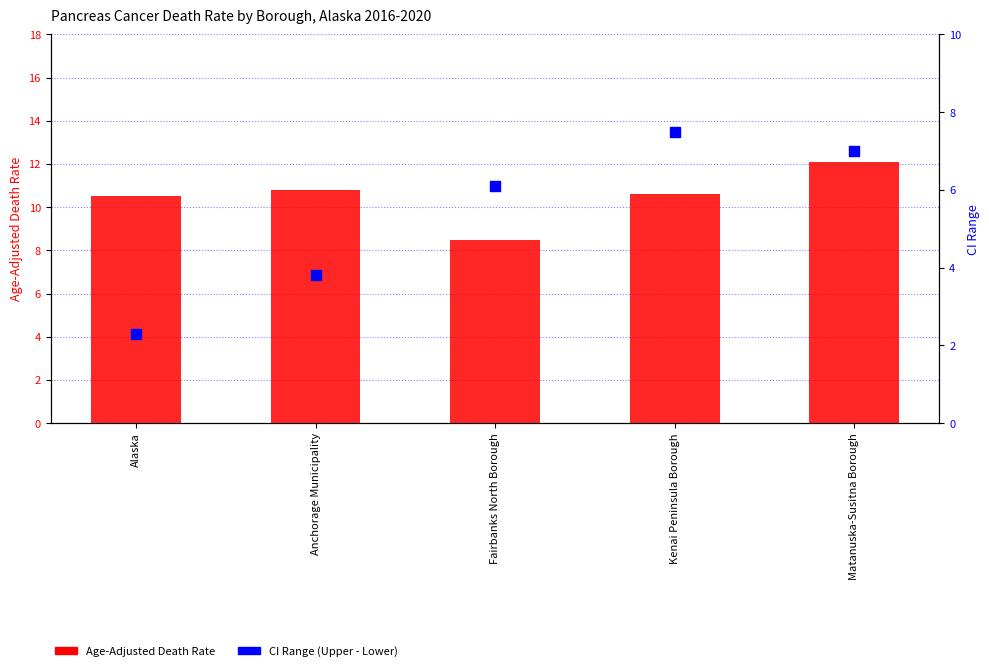

What are all the series names shown in the legend?

Age-Adjusted Death Rate, CI Range (Upper - Lower)